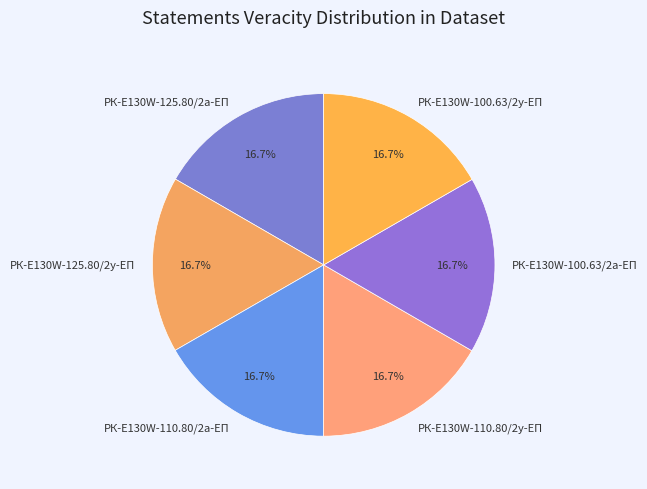

True or false: РК-E130W-110.80/2у-ЕП accounts for 17% of the total.

True